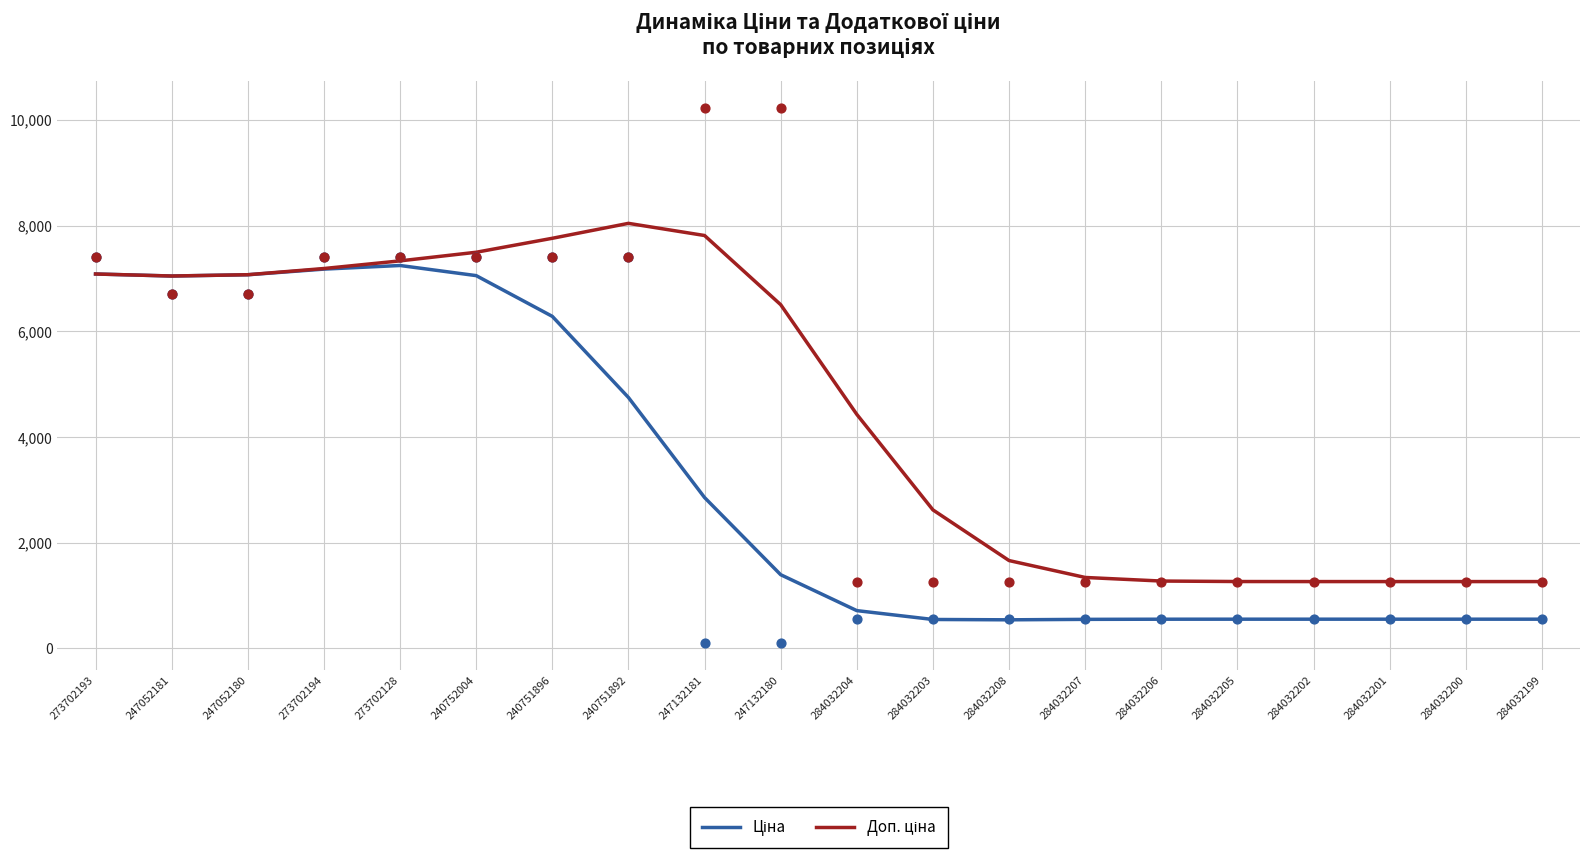

What is the total value across all series at 284032208?

2199.6